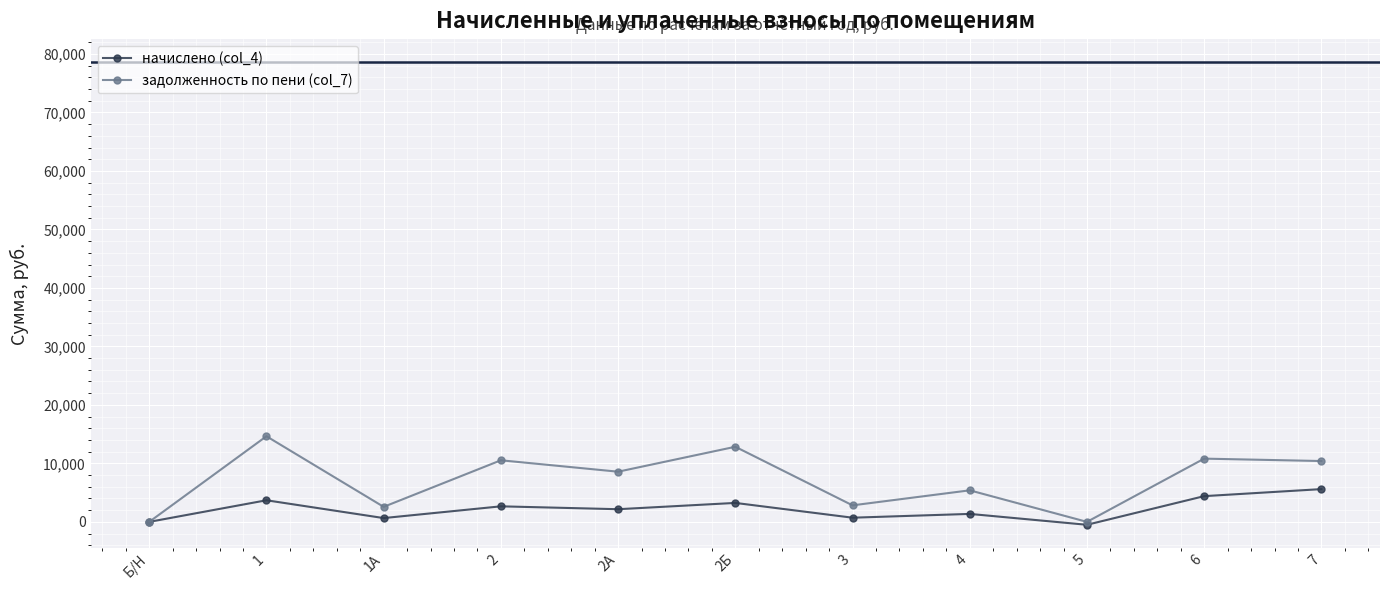

The value of задолженность по пени (col_7) at 7 is 10400.4. True or false?

True